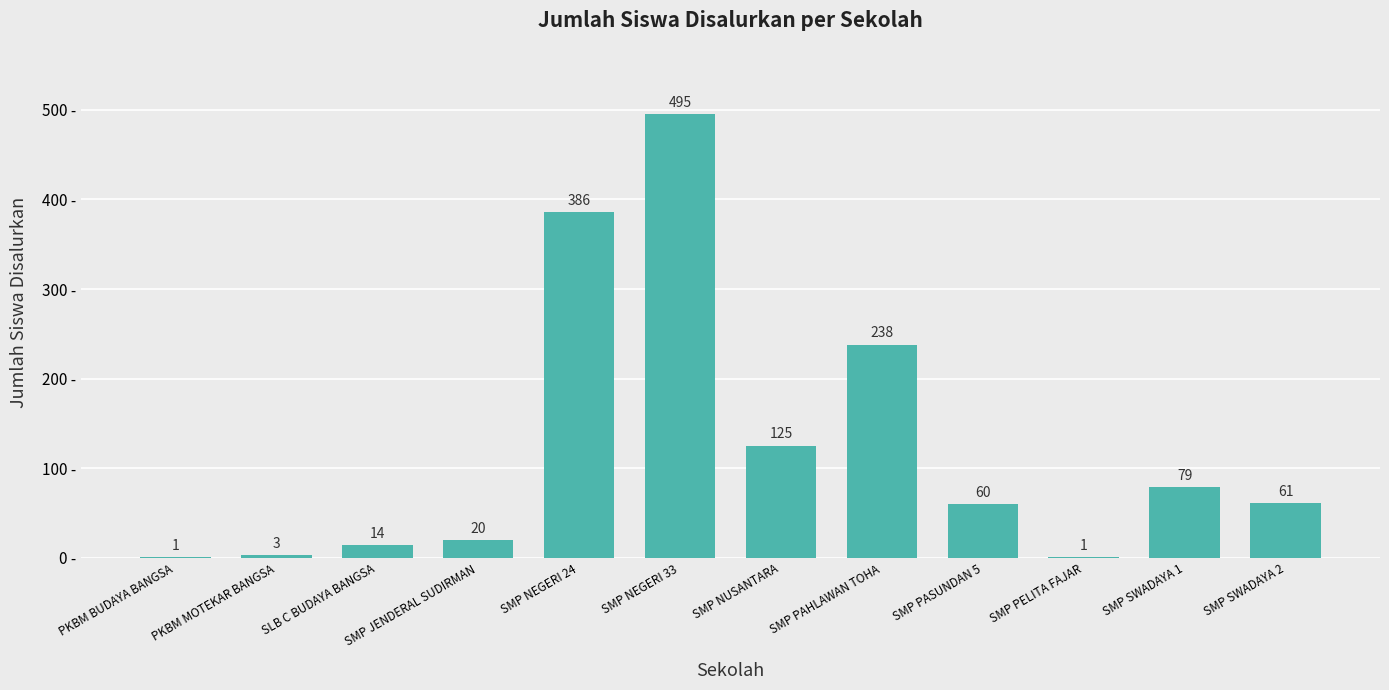

At which category does the chart reach its peak across all series?

SMP NEGERI 33